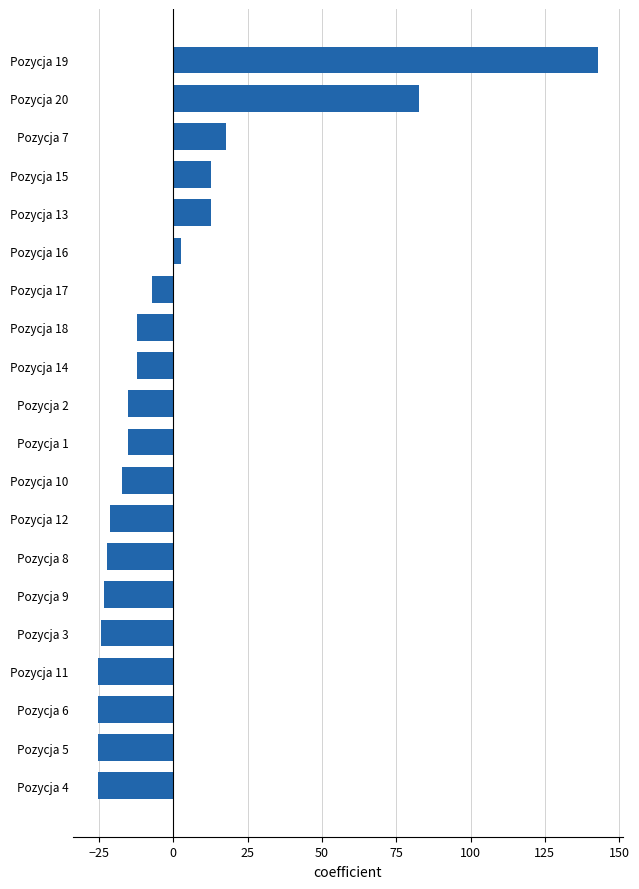

Reading bottom to top, transcribe all the data shown in this chart.

Pozycja 4=-25.2	Pozycja 5=-25.2	Pozycja 6=-25.2	Pozycja 11=-25.2	Pozycja 3=-24.2	Pozycja 9=-23.2	Pozycja 8=-22.2	Pozycja 12=-21.2	Pozycja 10=-17.2	Pozycja 1=-15.2	Pozycja 2=-15.2	Pozycja 14=-12.2	Pozycja 18=-12.2	Pozycja 17=-7.2	Pozycja 16=2.8	Pozycja 13=12.8	Pozycja 15=12.8	Pozycja 7=17.8	Pozycja 20=82.8	Pozycja 19=142.8